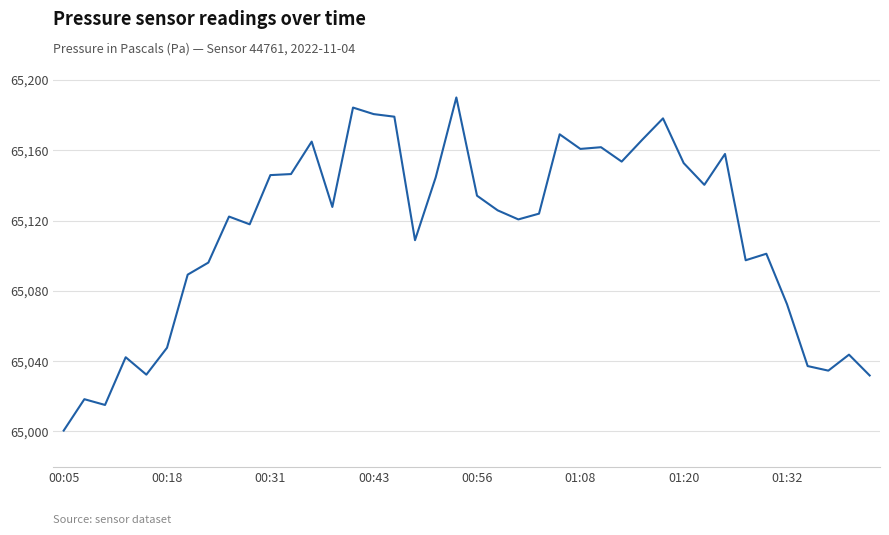

What is the maximum value shown in the chart?

65190.0